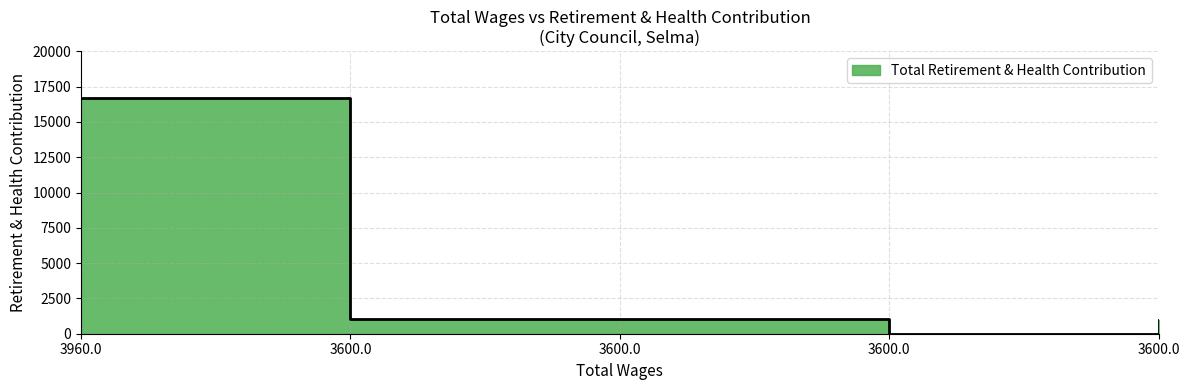

Reading left to right, what are all the values shown in this chart?

16676	1060	1060	0	960